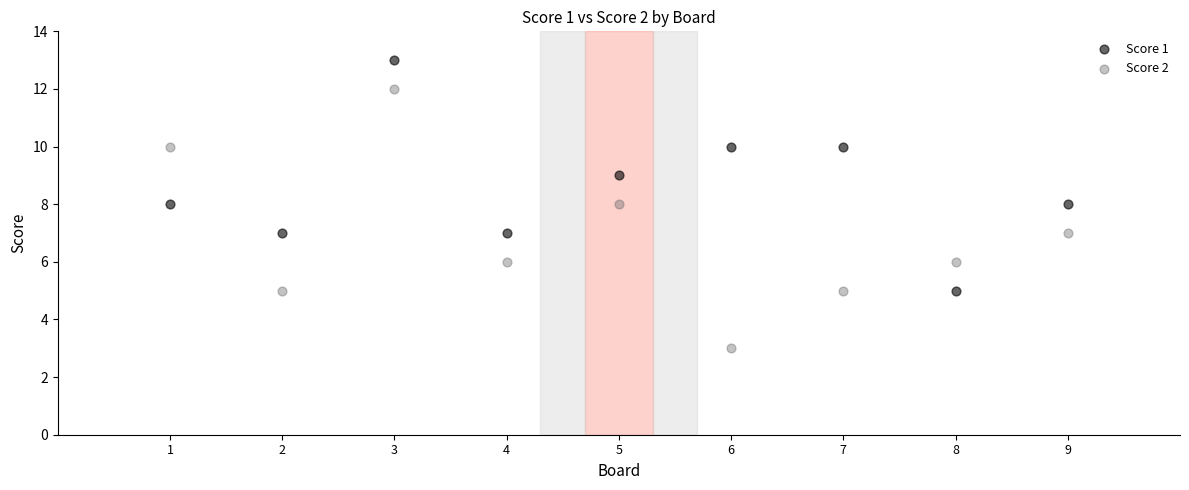

Which series reaches the minimum Y coordinate?

Score 2